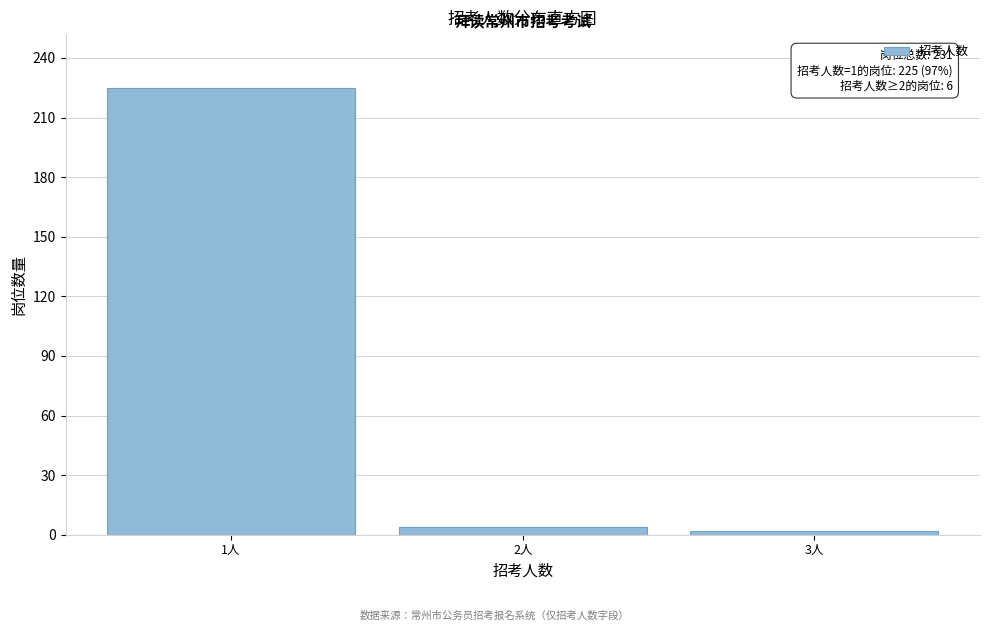

Reading left to right, list all the values displayed in this chart.

225	4	2